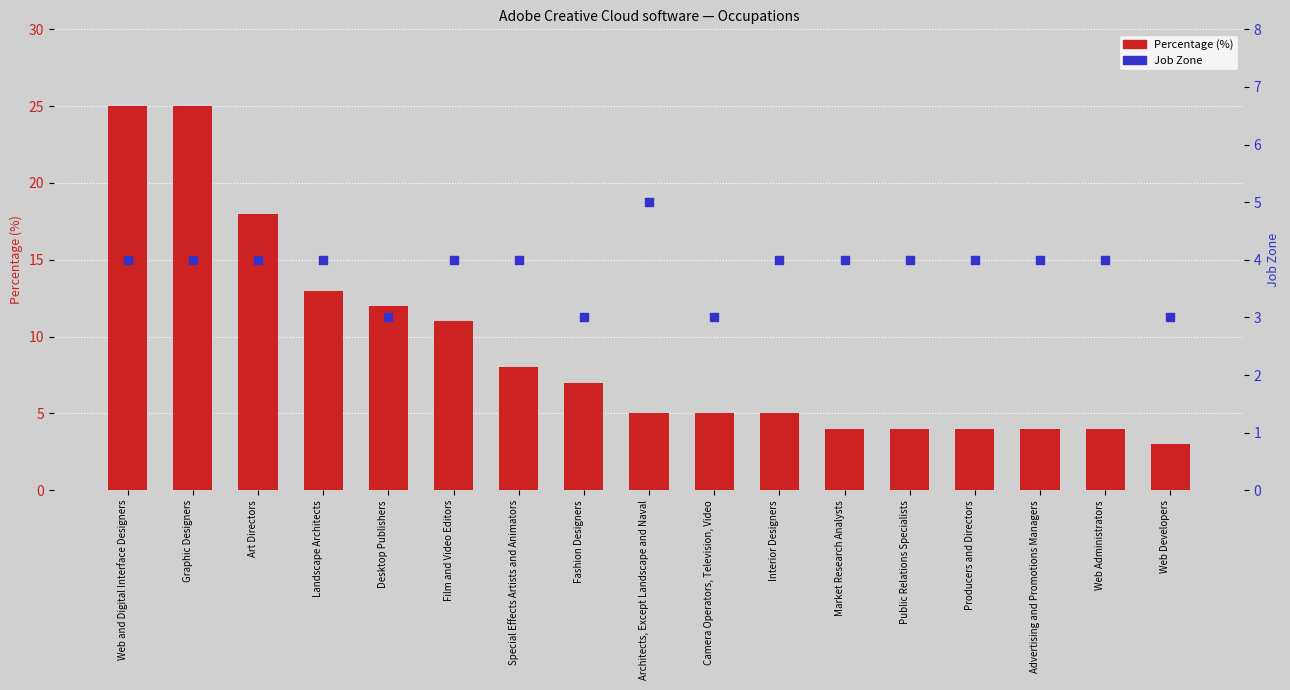

What are all the series names shown in the legend?

Percentage, Job Zone